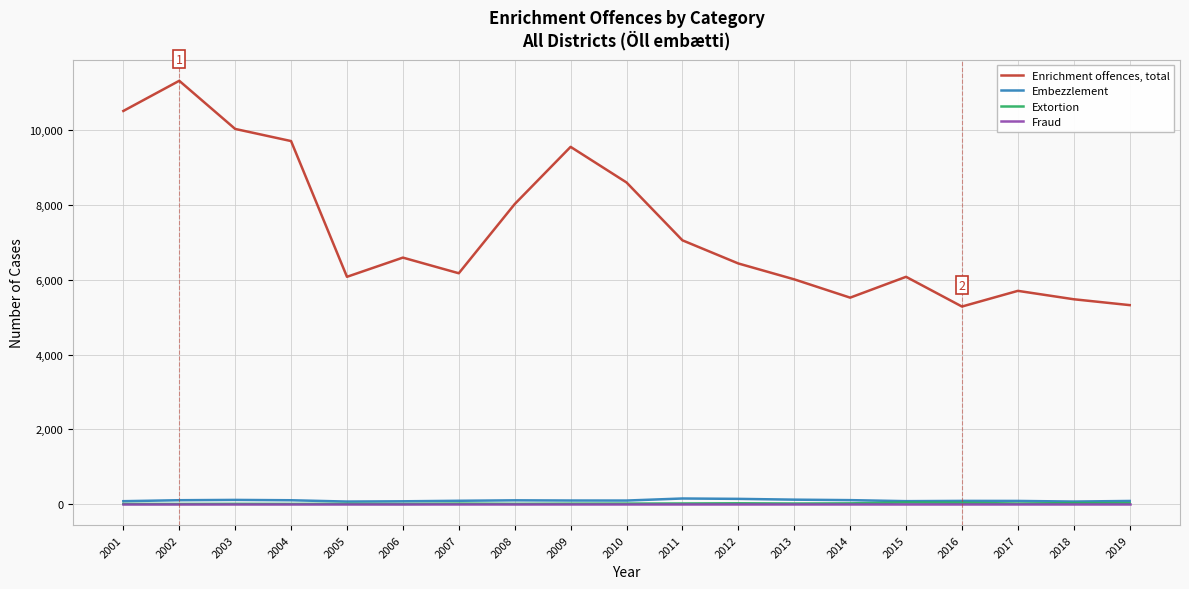

At which label is Enrichment offences, total closest to 8308?

2008